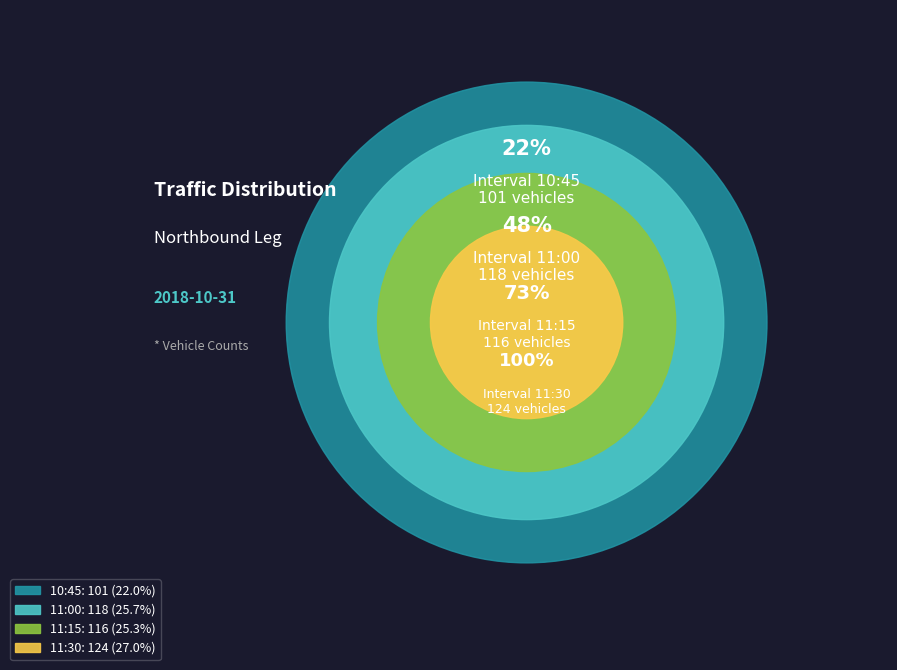

What portion of the pie excludes 11:30?

73.0%